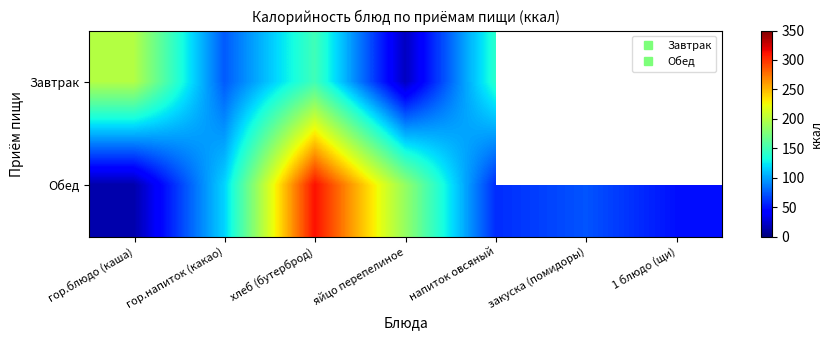

What is the highest value of the Обед series?

312.5